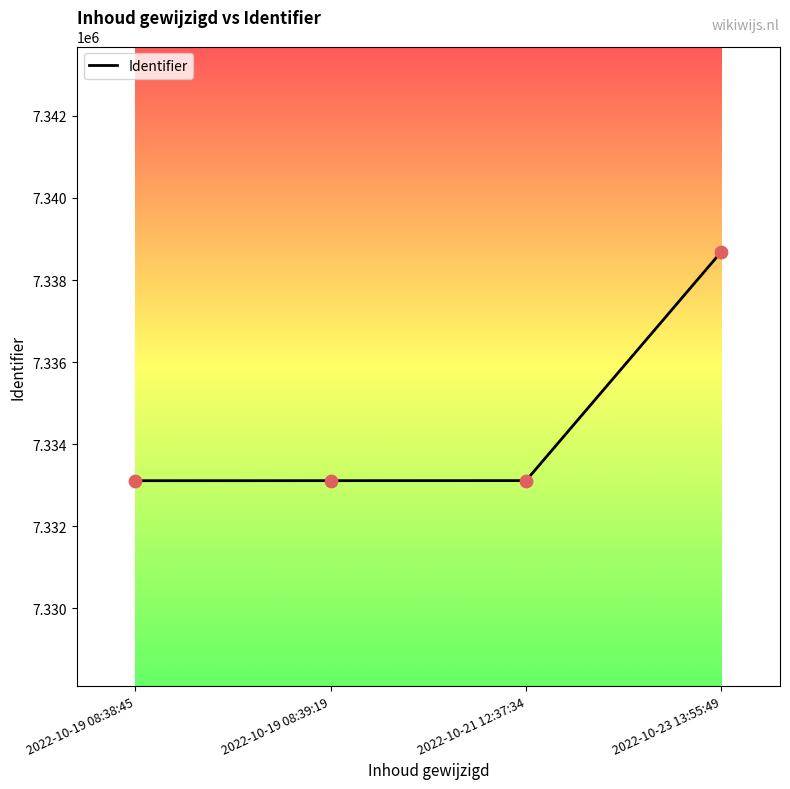

Between 2022-10-23 13:55:49 and 2022-10-21 12:37:34, which is larger?

2022-10-23 13:55:49